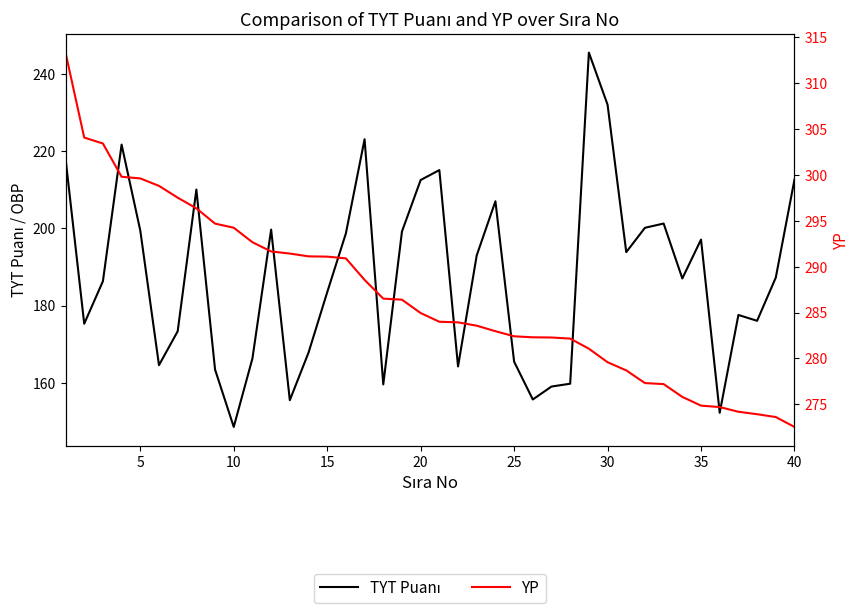

True or false: YP and TYT Puanı cross at least once.

False